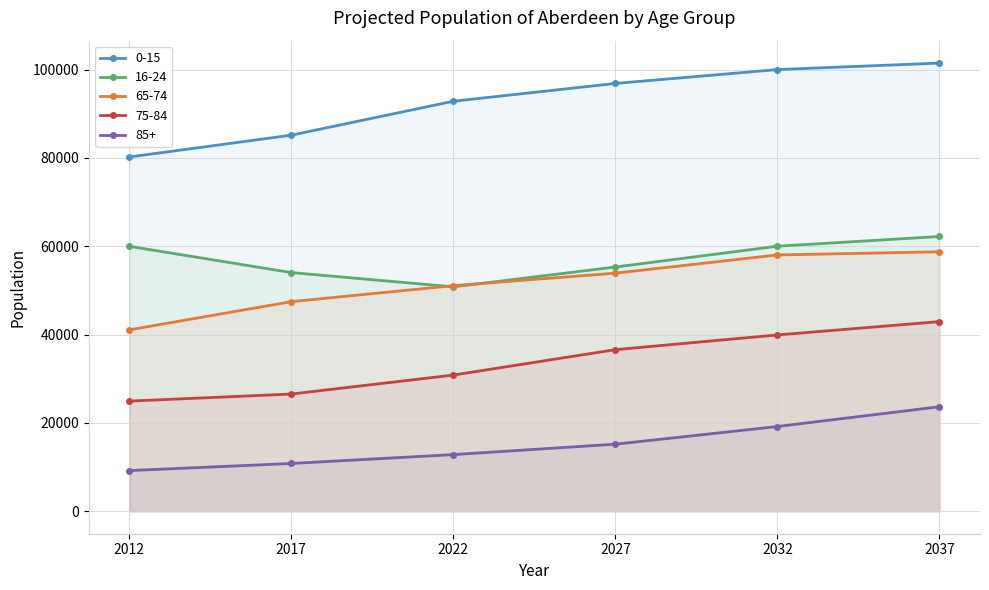

Which series has the widest spread of values?

0-15